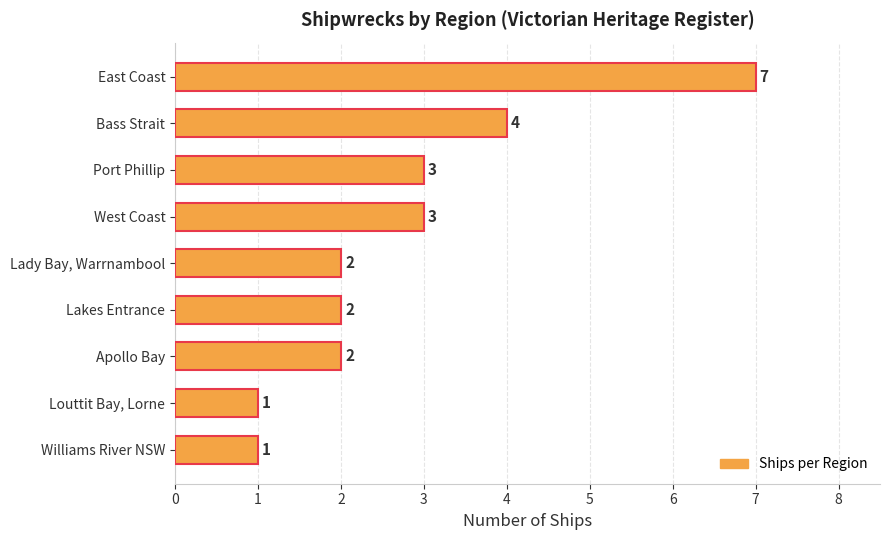

What position from the top is Apollo Bay?

7